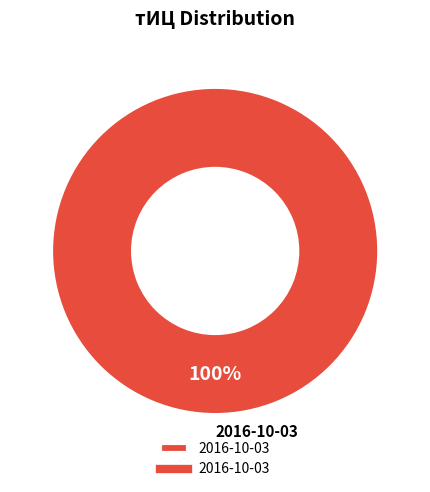

Rank the categories by value from lowest to highest.

2016-10-03